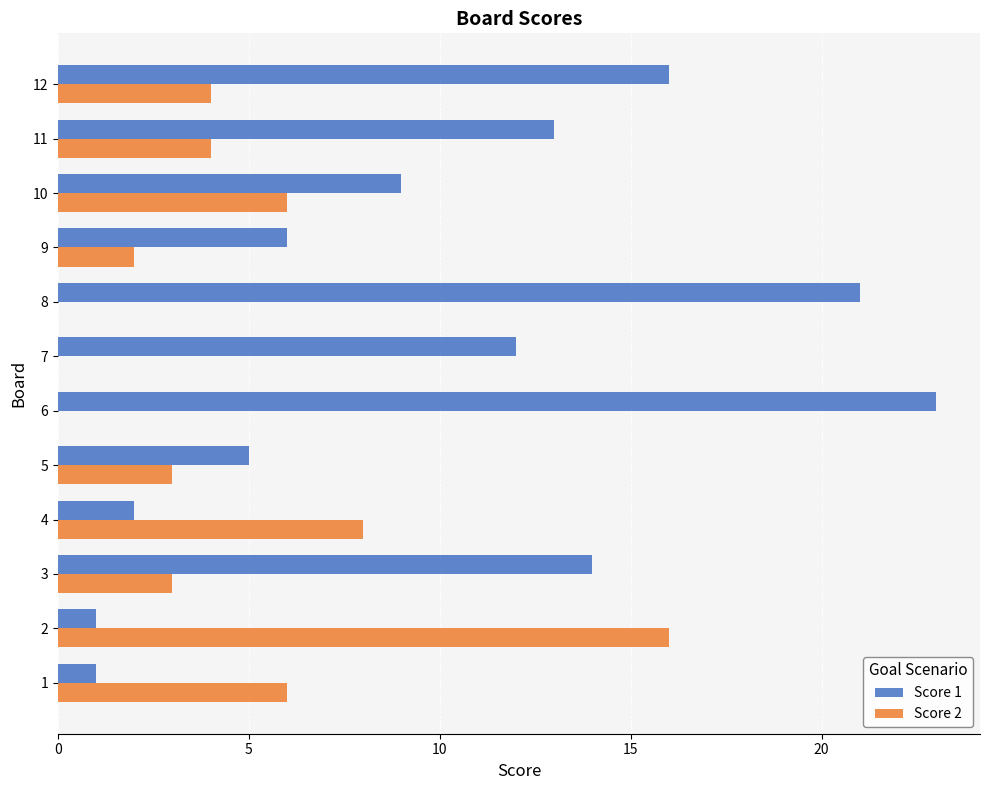

What is the maximum value shown in the chart?

23